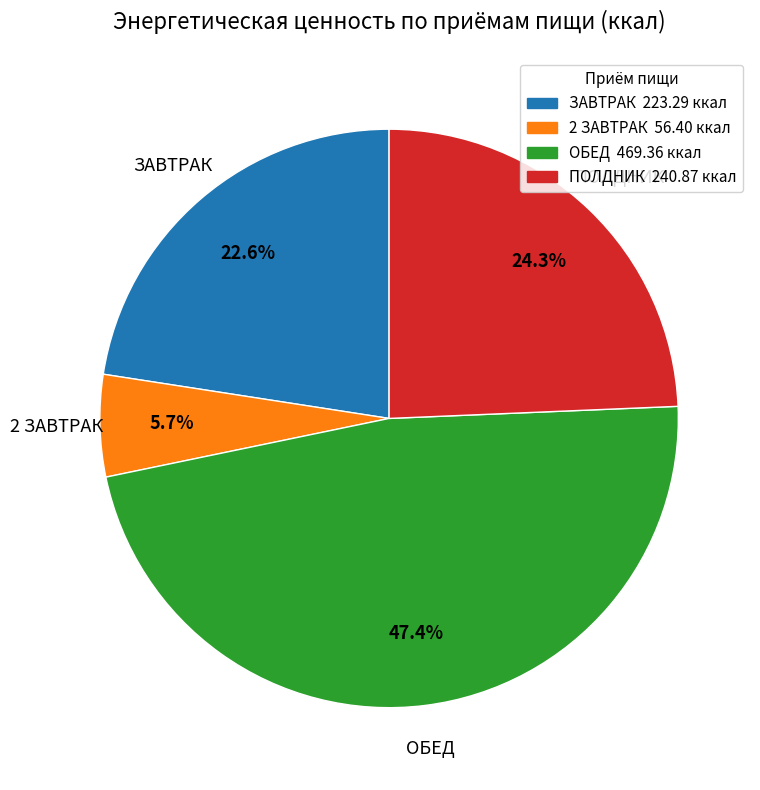

Which slice is the largest?

ОБЕД